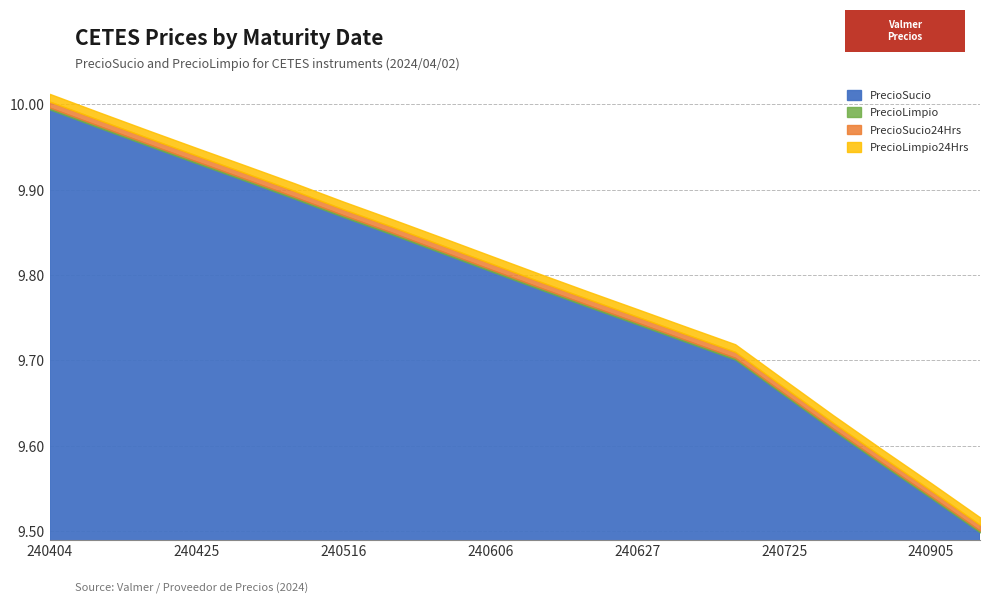

At how many categories does at least one series exceed 9?

20